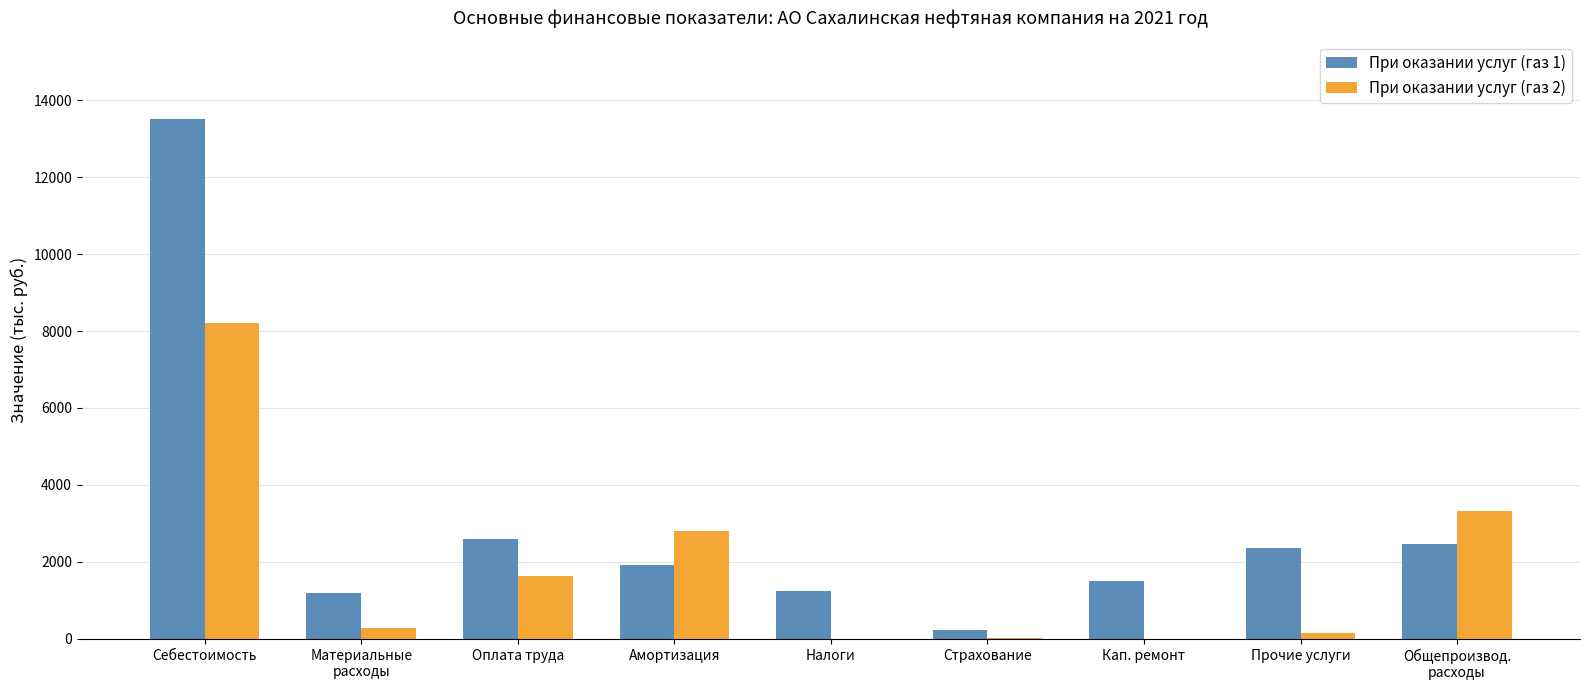

Which label corresponds to the largest value in the chart?

Себестоимость